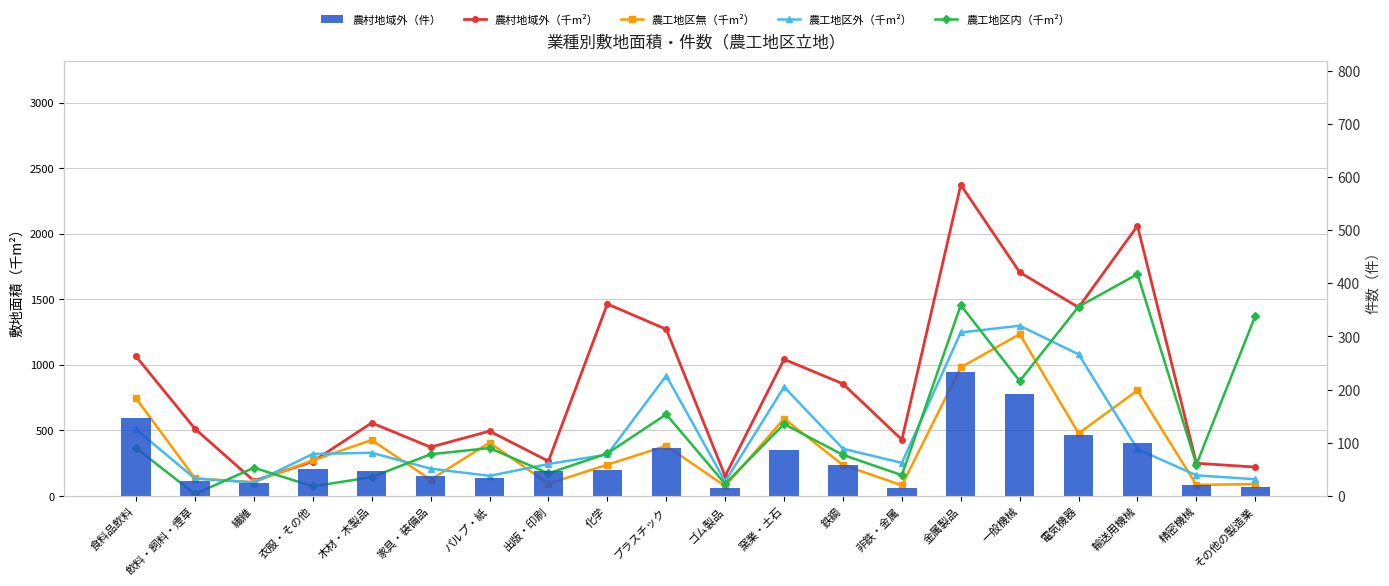

Rank the series by their maximum value, from highest to lowest.

農村地域外（千m²）, 農工地区内（千m²）, 農工地区外（千m²）, 農工地区無（千m²）, 農村地域外（件）